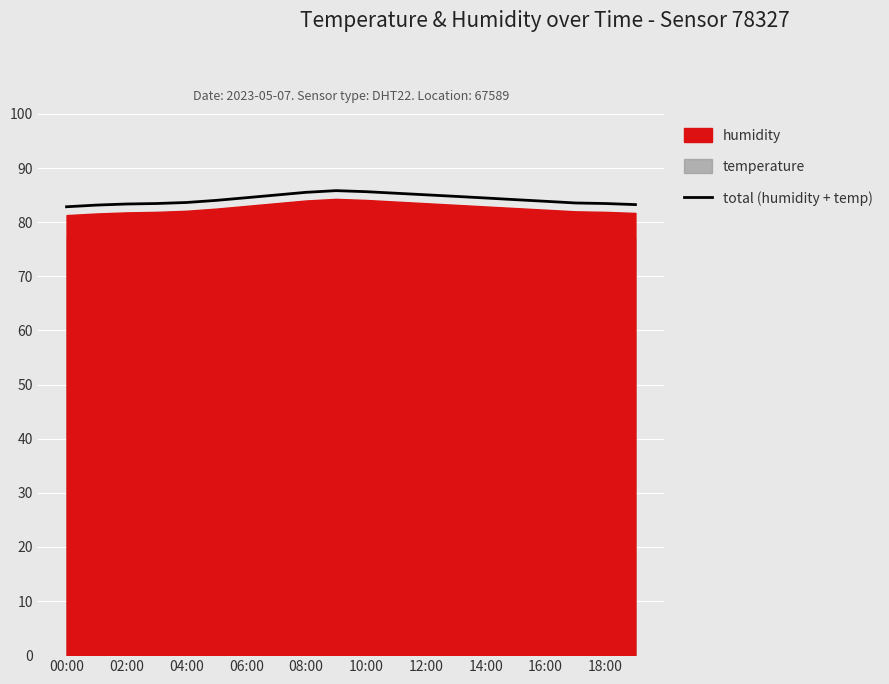

Is it true that total (humidity + temp) equals 142.4 at 04:00?

False